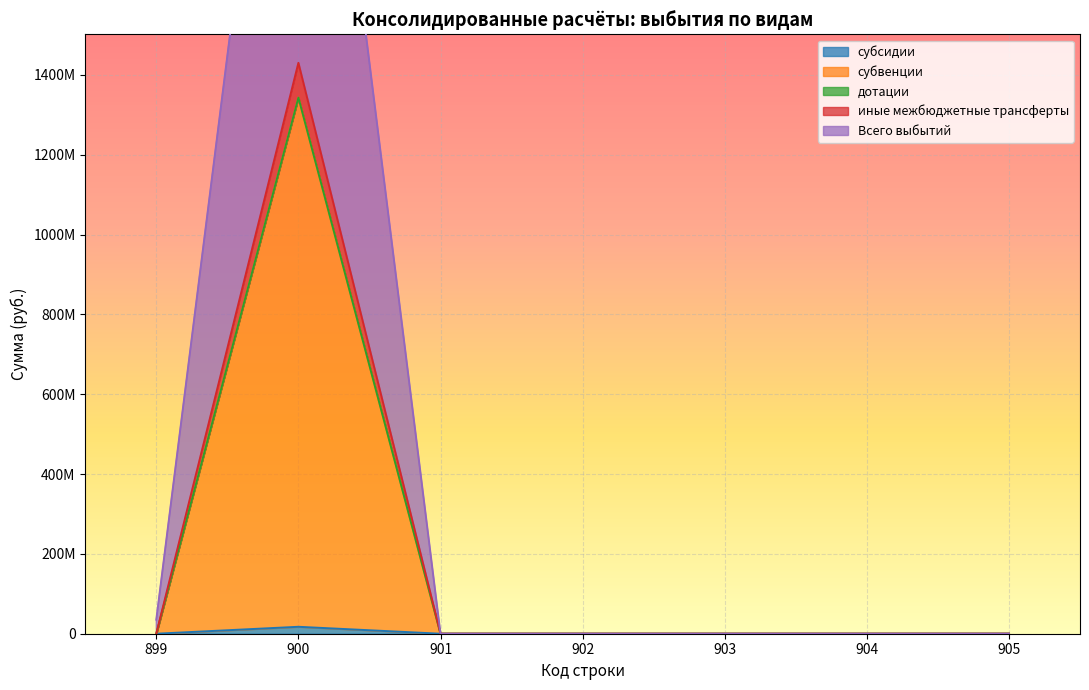

The value of Всего выбытий at 903 is 0.0. True or false?

True